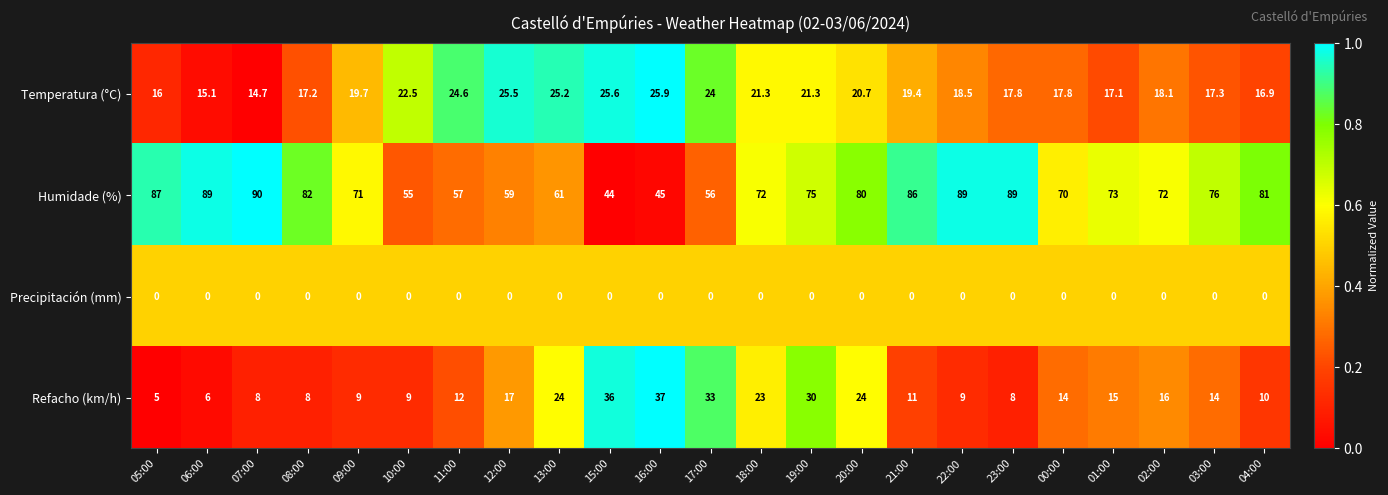

What is the sum of the Refacho (km/h) values at 01:00 and 04:00?

25.0